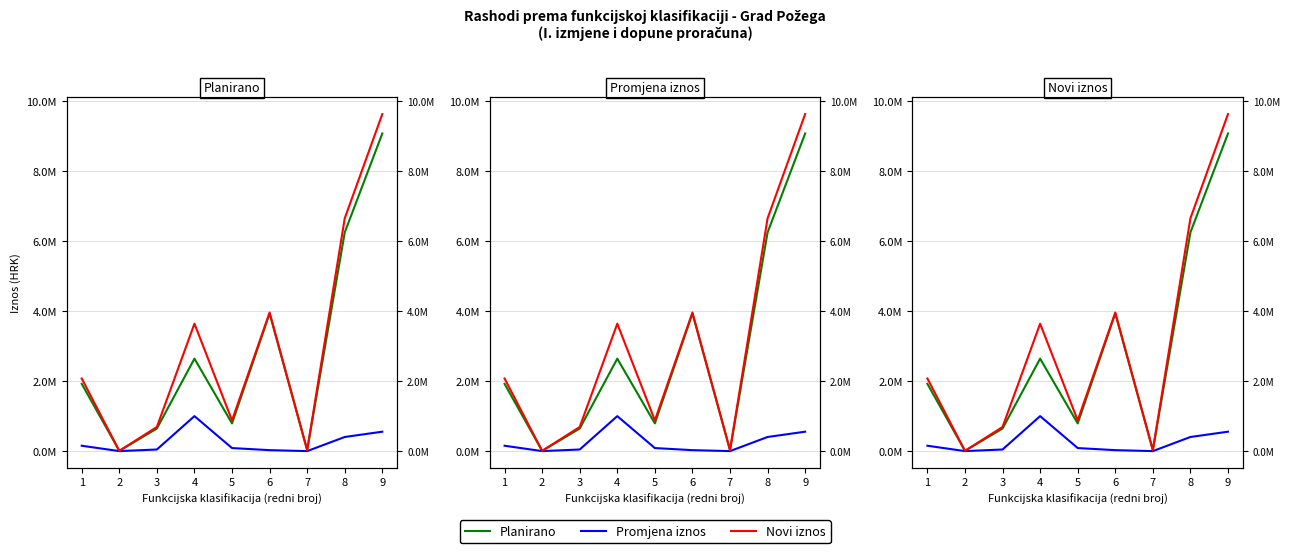

Where is the first local minimum for Promjena iznos?

2